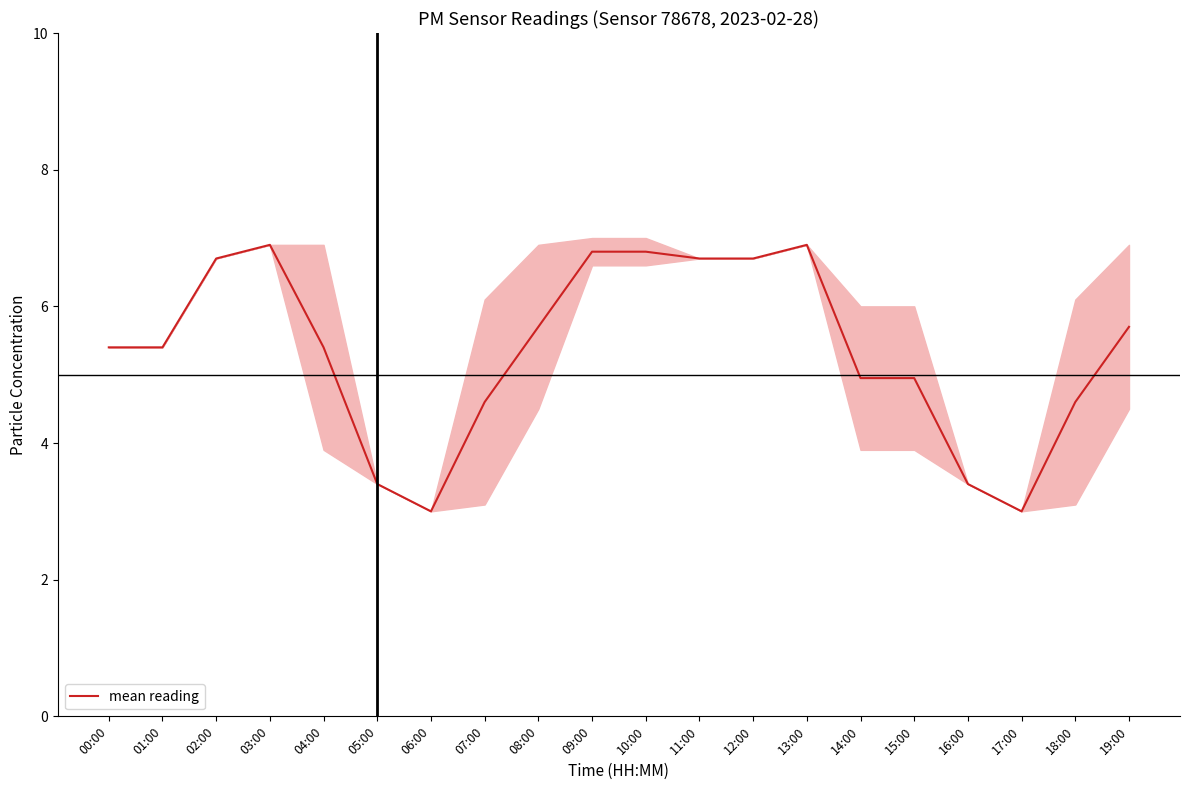

Reading left to right, list all the values displayed in this chart.

5.4	5.4	6.7	6.9	5.4	3.4	3.0	4.6	5.7	6.8	6.8	6.7	6.7	6.9	5.0	5.0	3.4	3.0	4.6	5.7